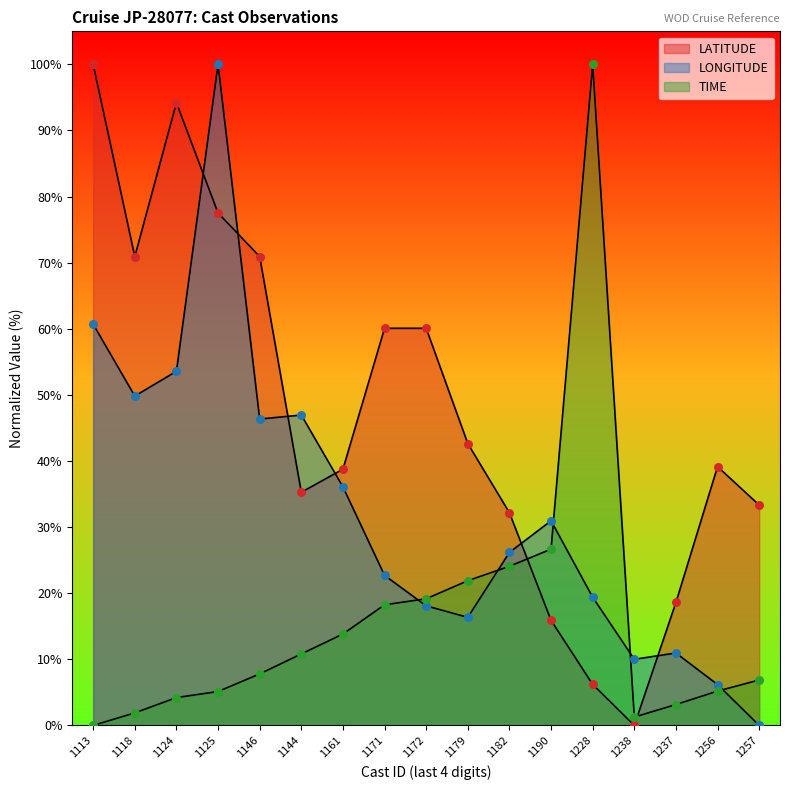

Which series contains the lowest Y value?

LATITUDE